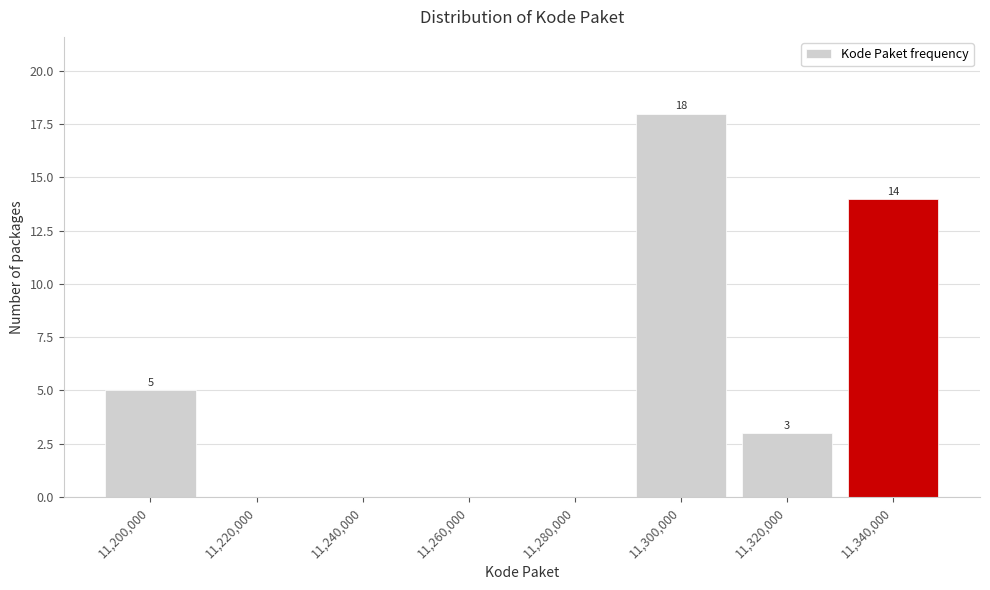

Over which range of the x-axis is the bar tallest?

11290000 to 11310000